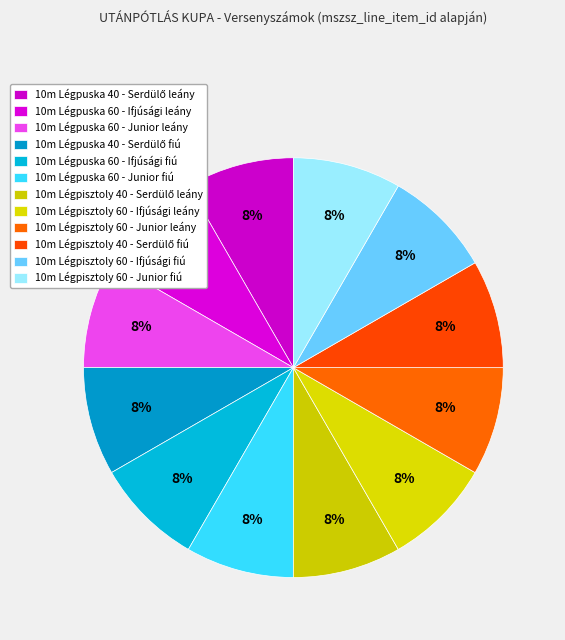

Count the number of slices in the pie.

12